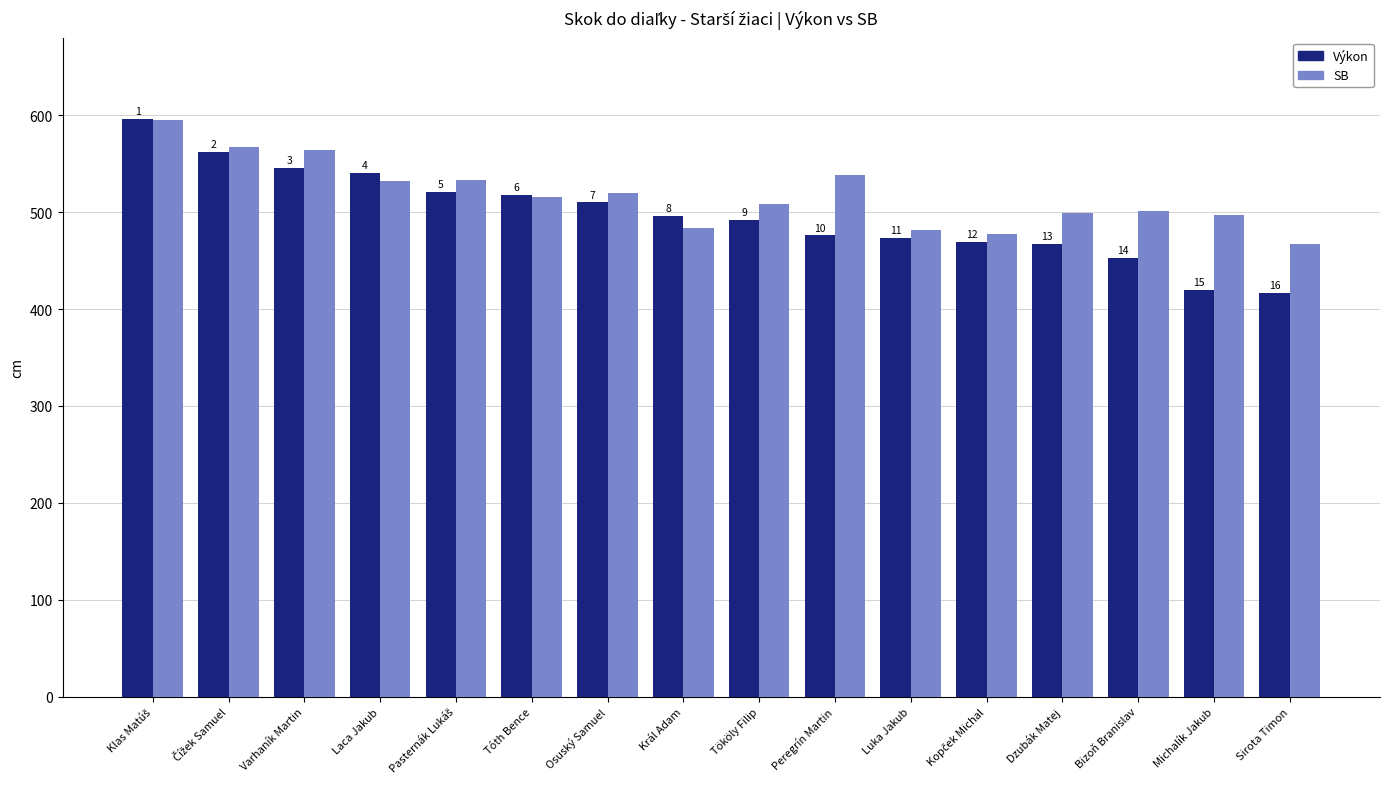

What is the total value across all series at Michalík Jakub?

917